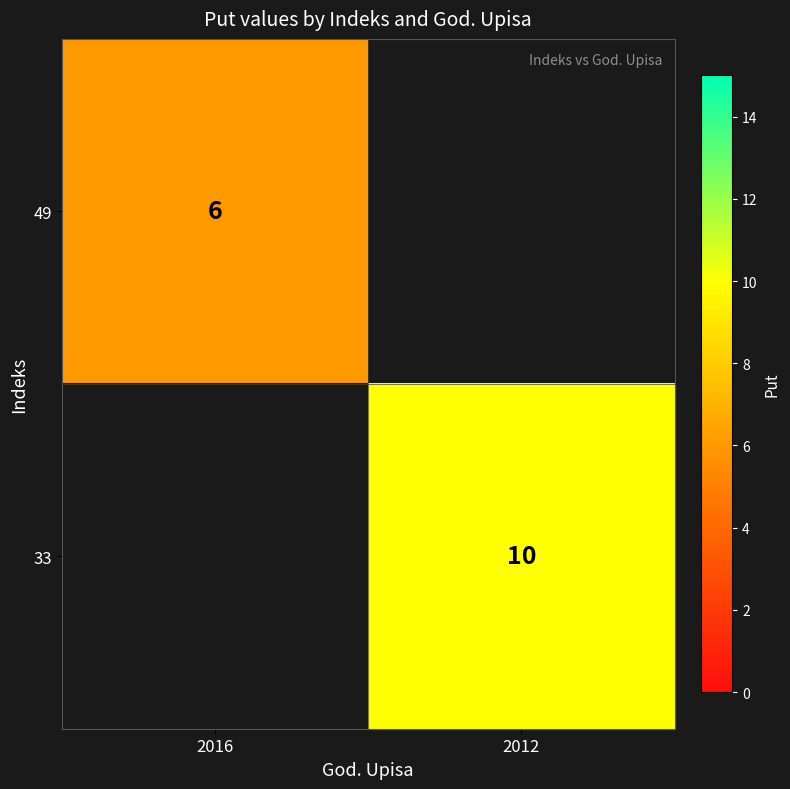

Which label corresponds to the smallest value in the chart?

2016